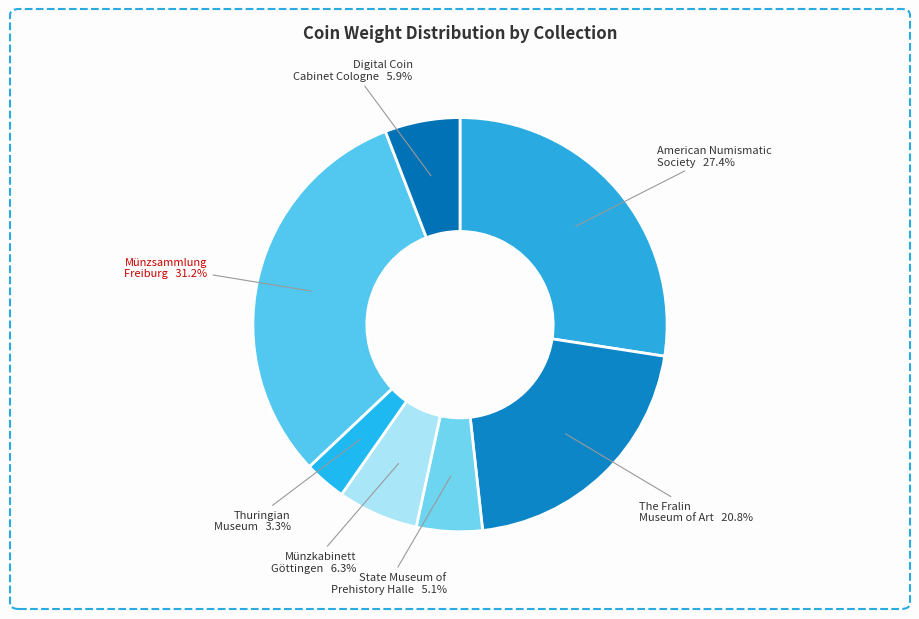

How much of the chart is everything except Münzsammlung Freiburg?

68.8%